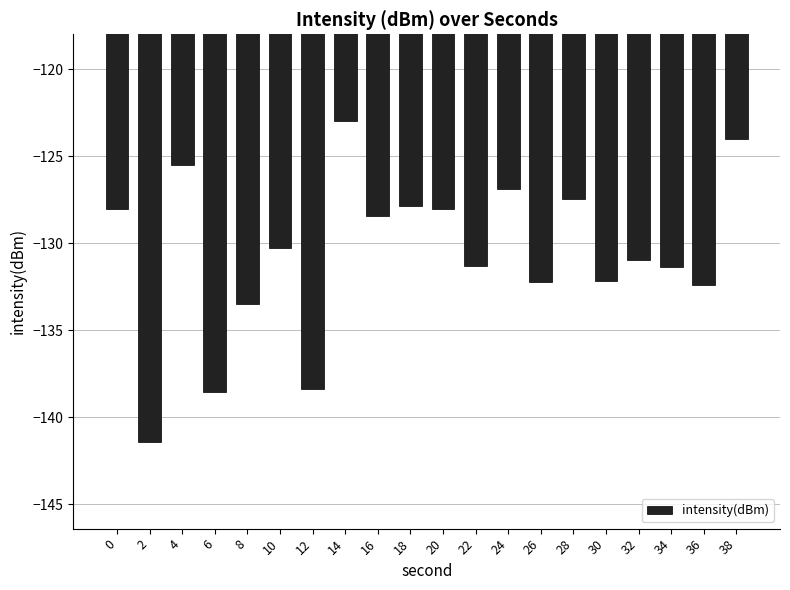

What is the change in value from 34 to 38?

+7.4